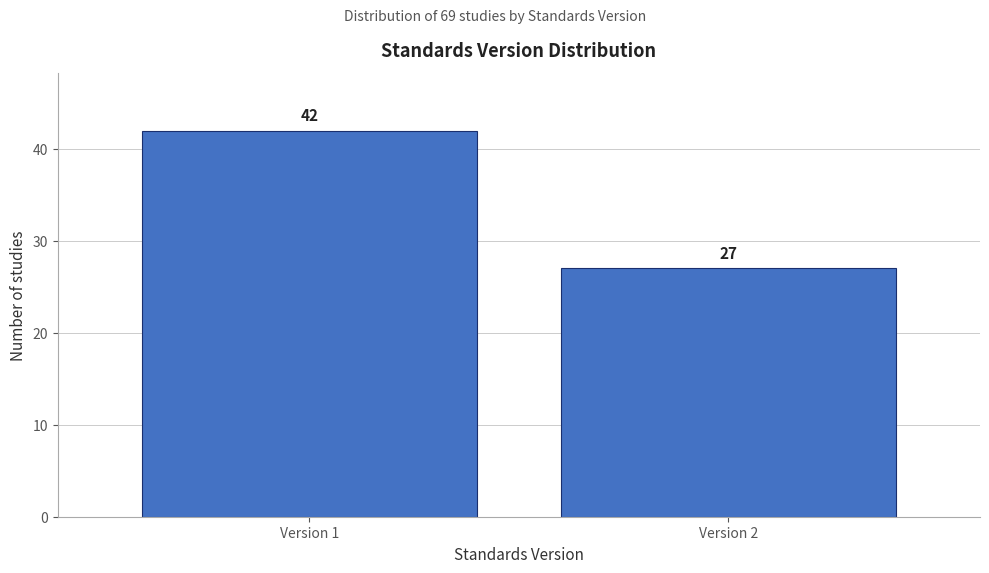

Reading left to right, what are all the values shown in this chart?

Version 1=42	Version 2=27